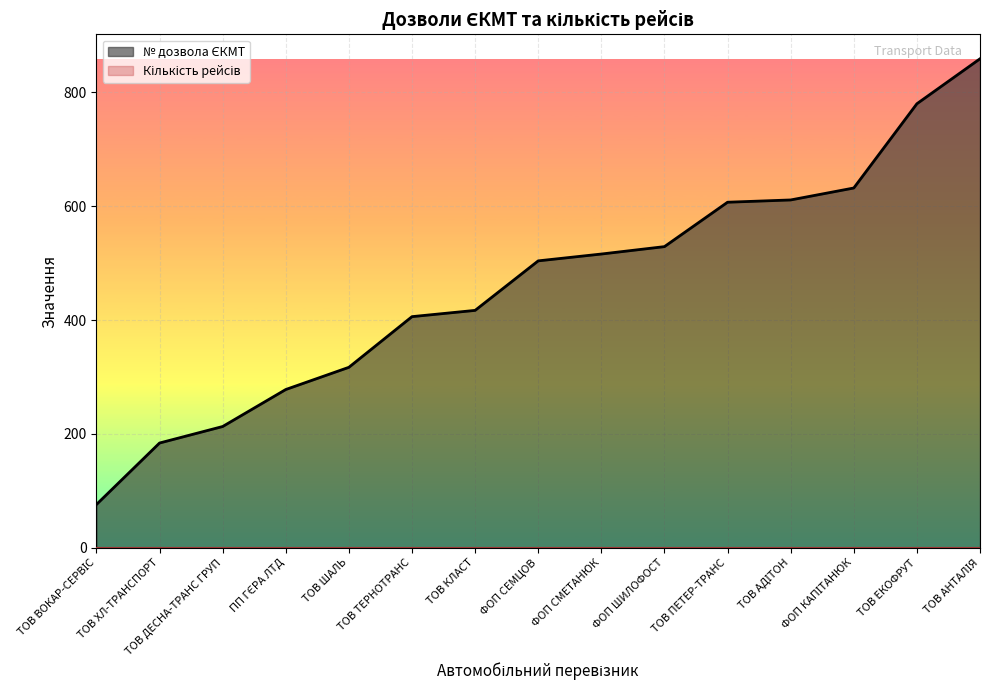

Where does the data first go above 504?

ФОП СМЕТАНЮК